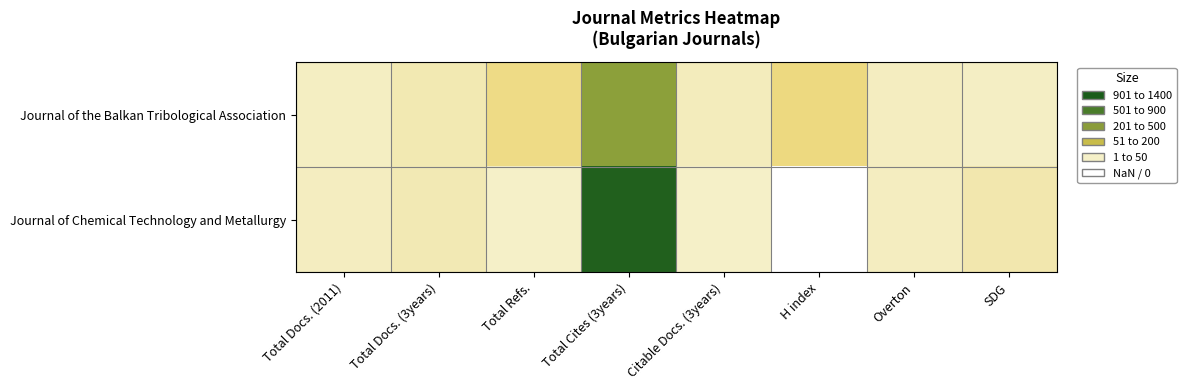

What is the total value across all series at Total Docs. (3years)?

124.0